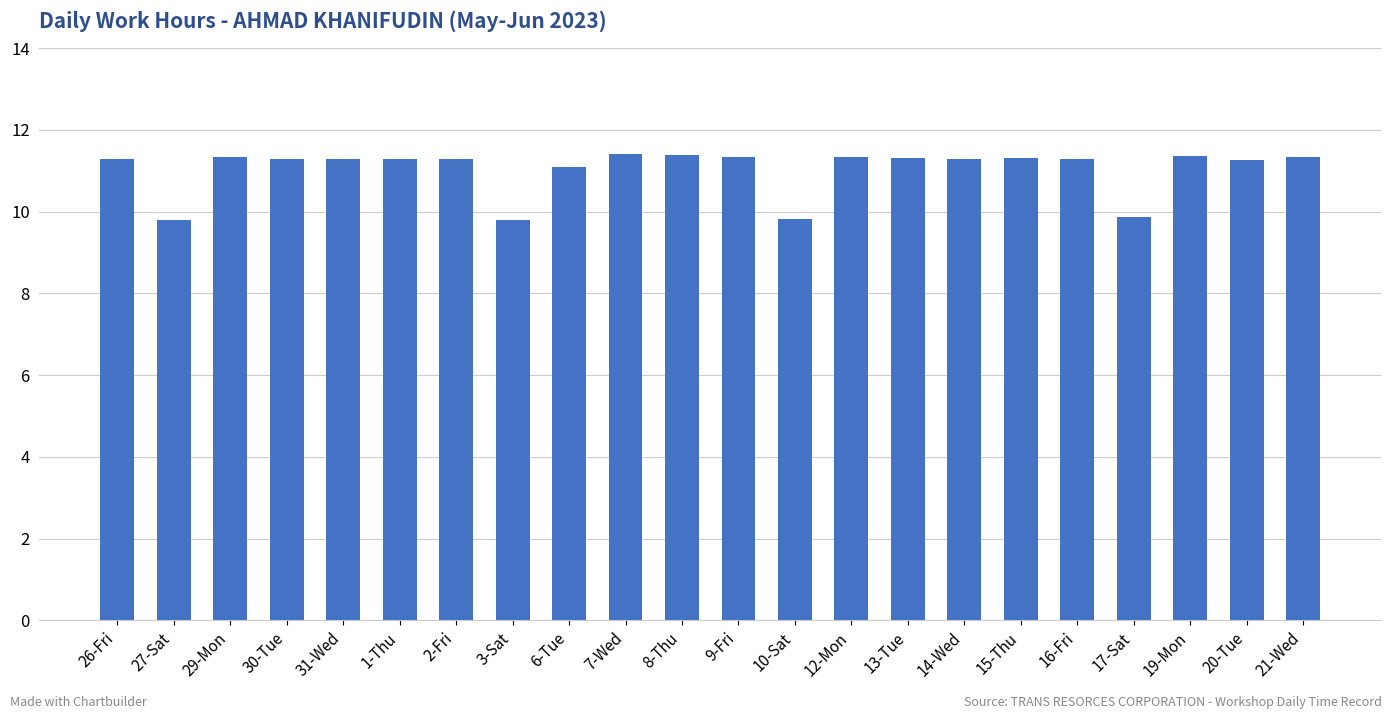

How many data points does each series have?

22